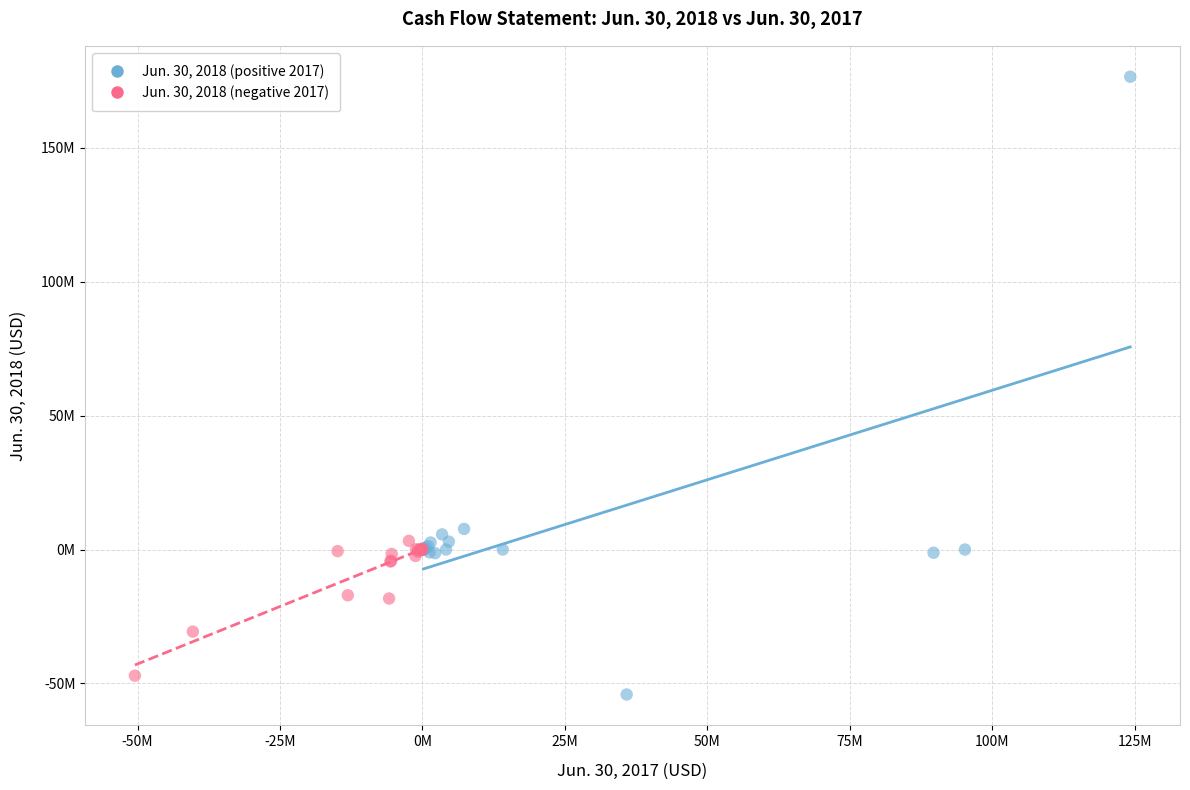

Which series has the largest Y range (max minus min)?

Jun. 30, 2018 (positive 2017)